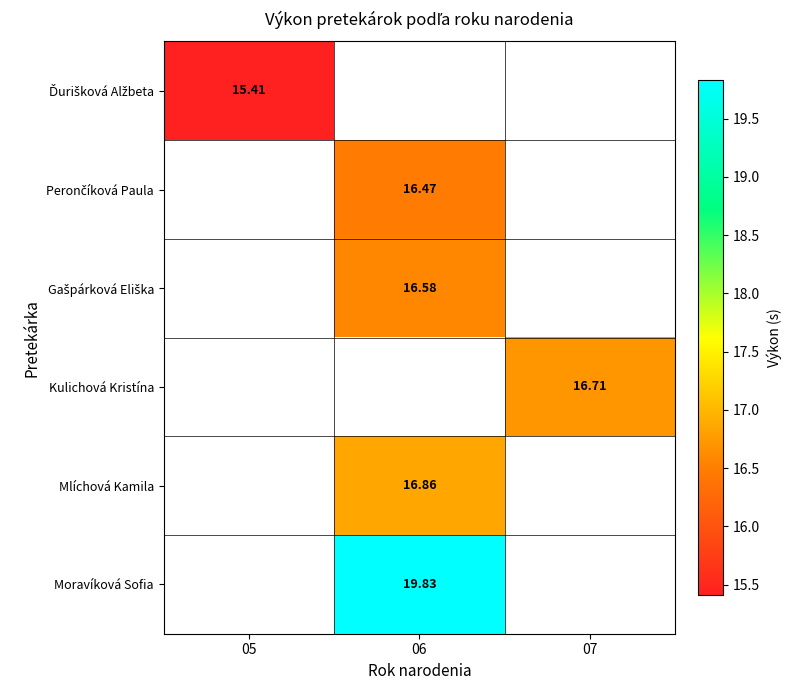

Count the number of data series in this chart.

6